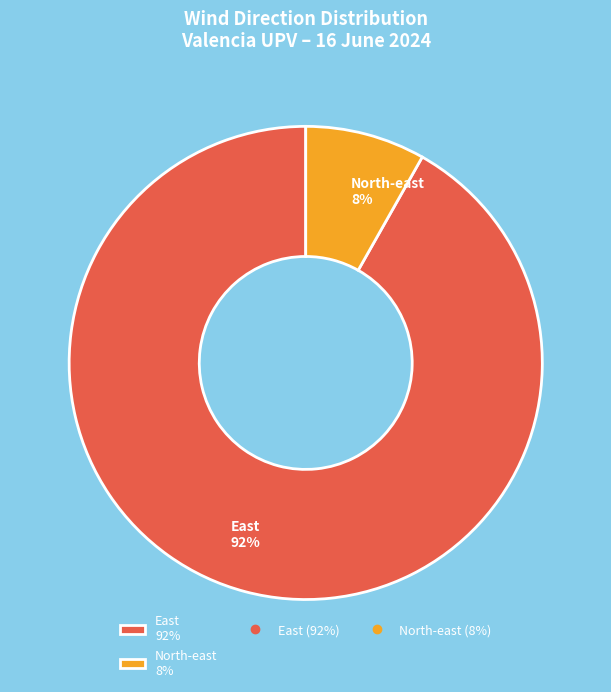

To the nearest percent, what is the average slice percentage?

50%